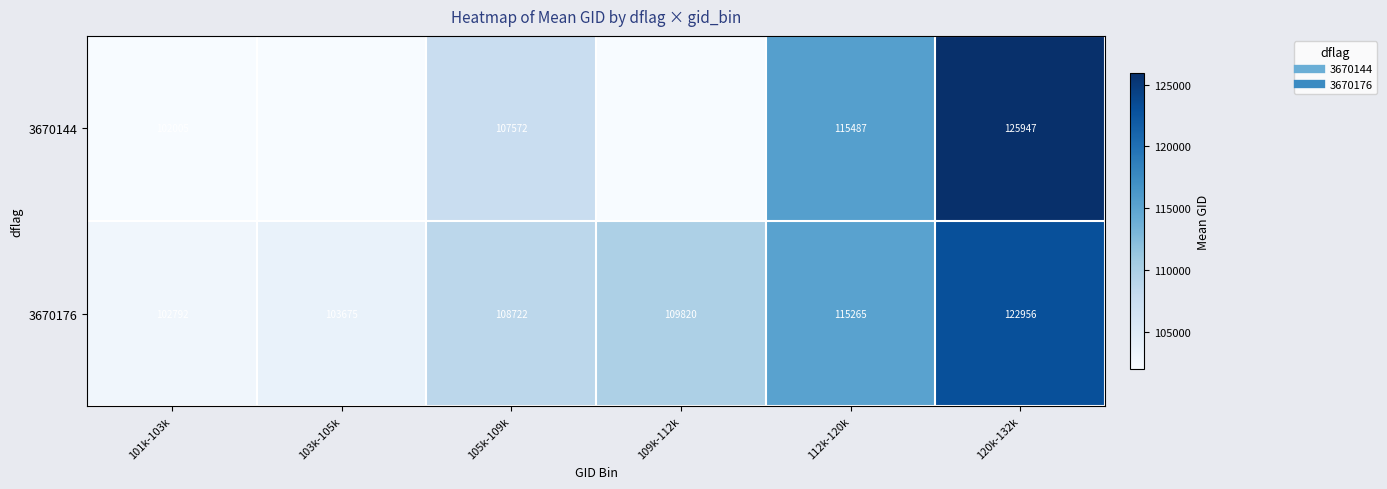

What is the spread (max minus min) of values at 105k-109k?

1149.5